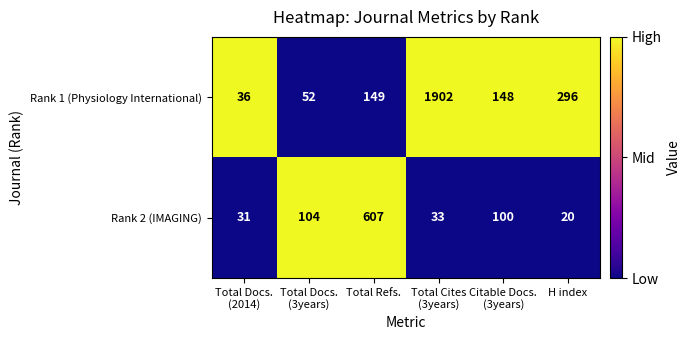

Reading right to left, extract all data points from this chart.

Rank 1 (Physiology International): 296	148	1902	149	52	36
Rank 2 (IMAGING): 20	100	33	607	104	31